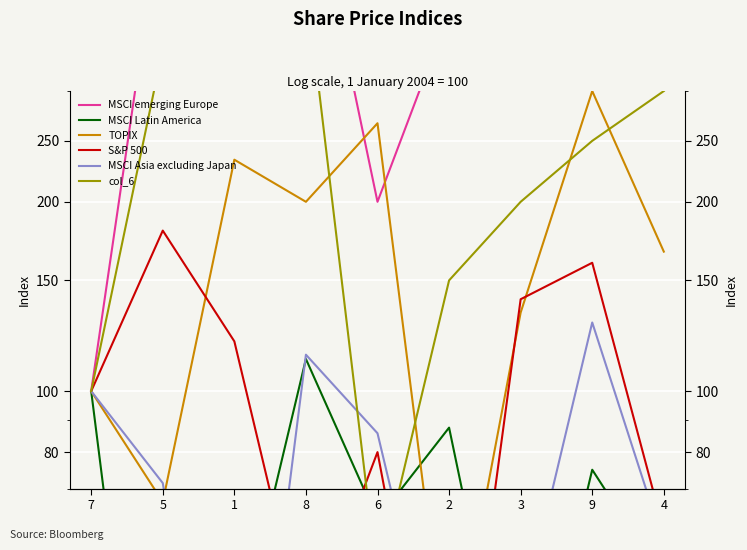

What position from the left is 5?

2